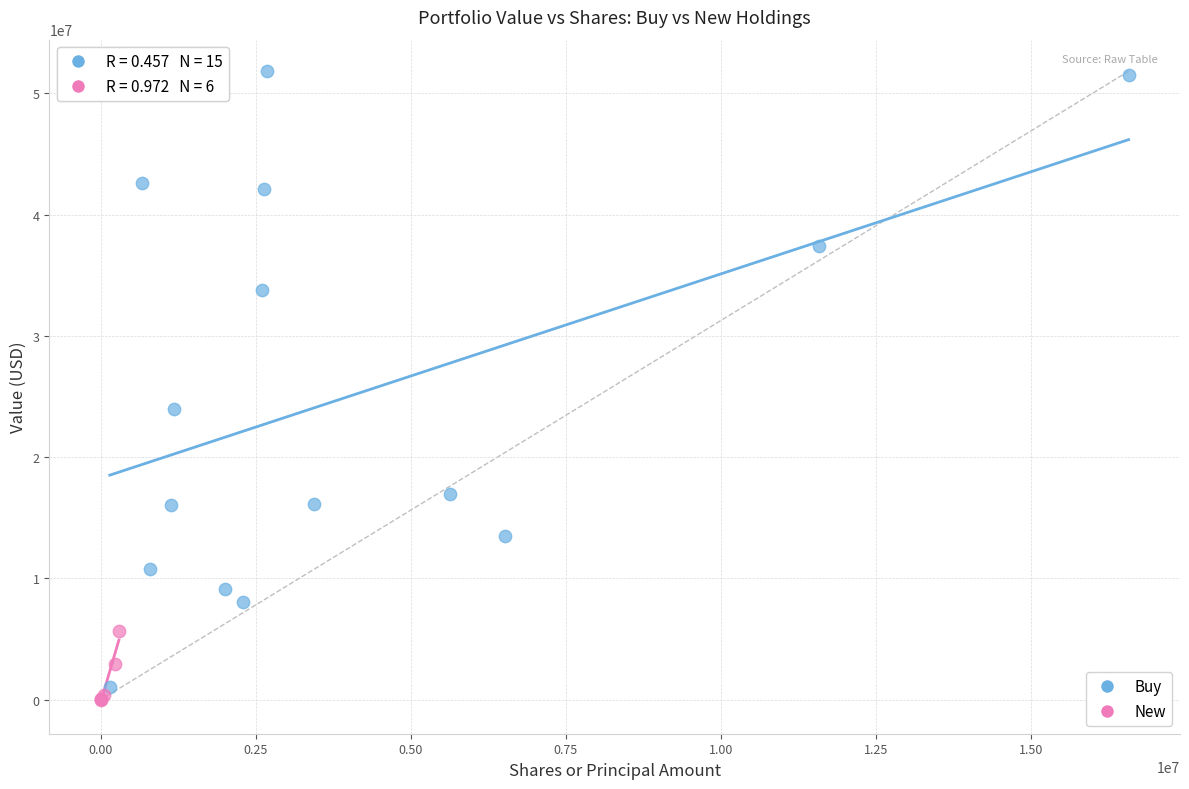

Which series contains the lowest Y value?

New